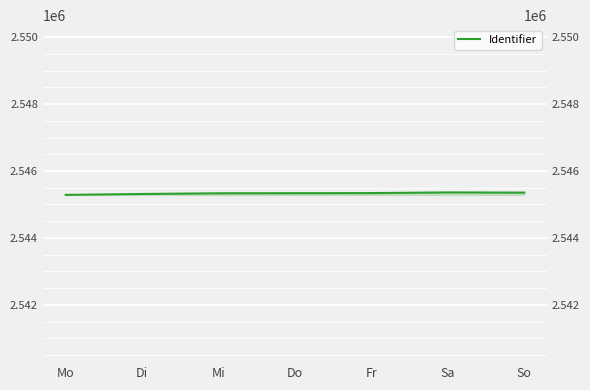

How many data points does each series have?

7